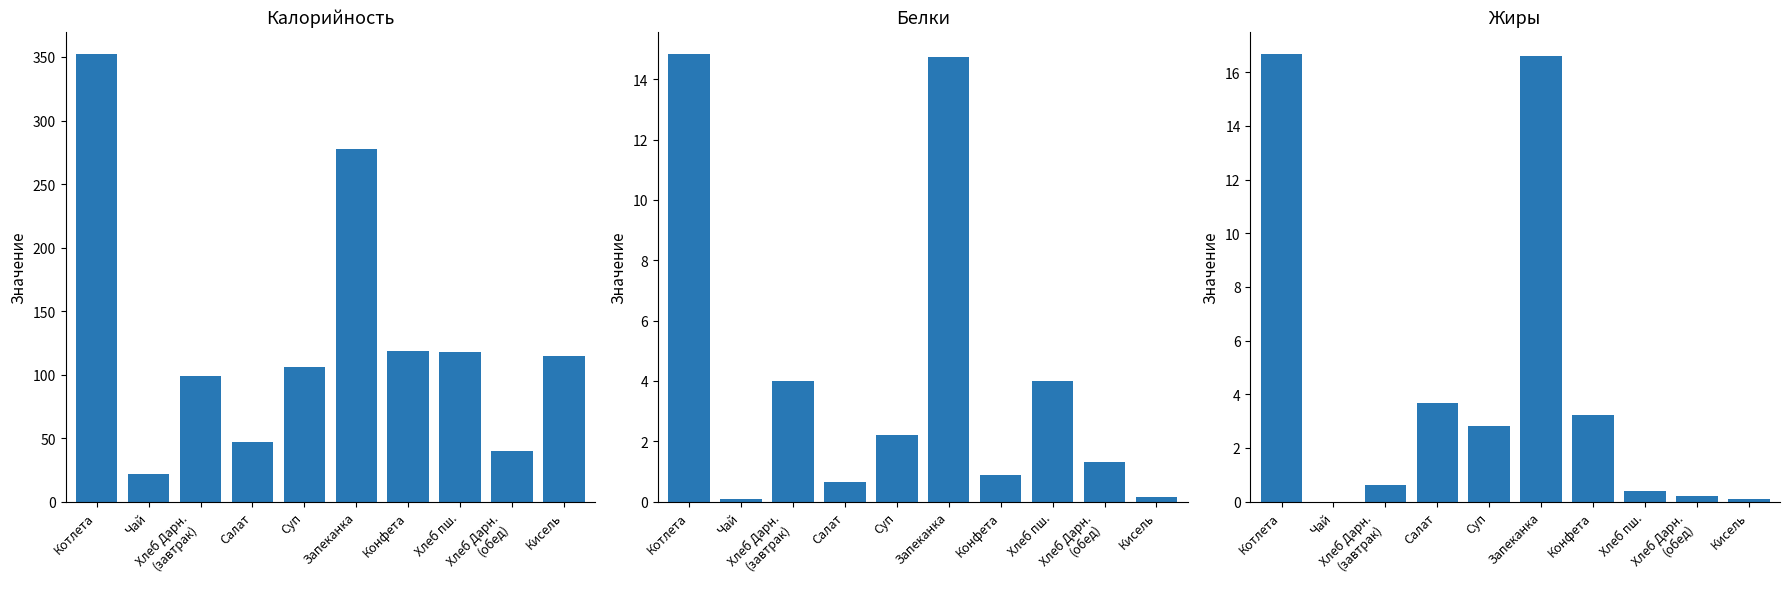

What is the difference between the second highest and minimum values in the Калорийность series?

255.9